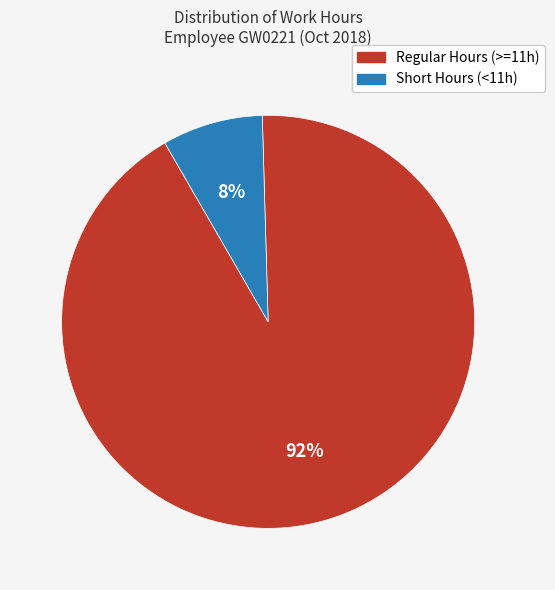

Is there a majority slice in this chart?

Yes